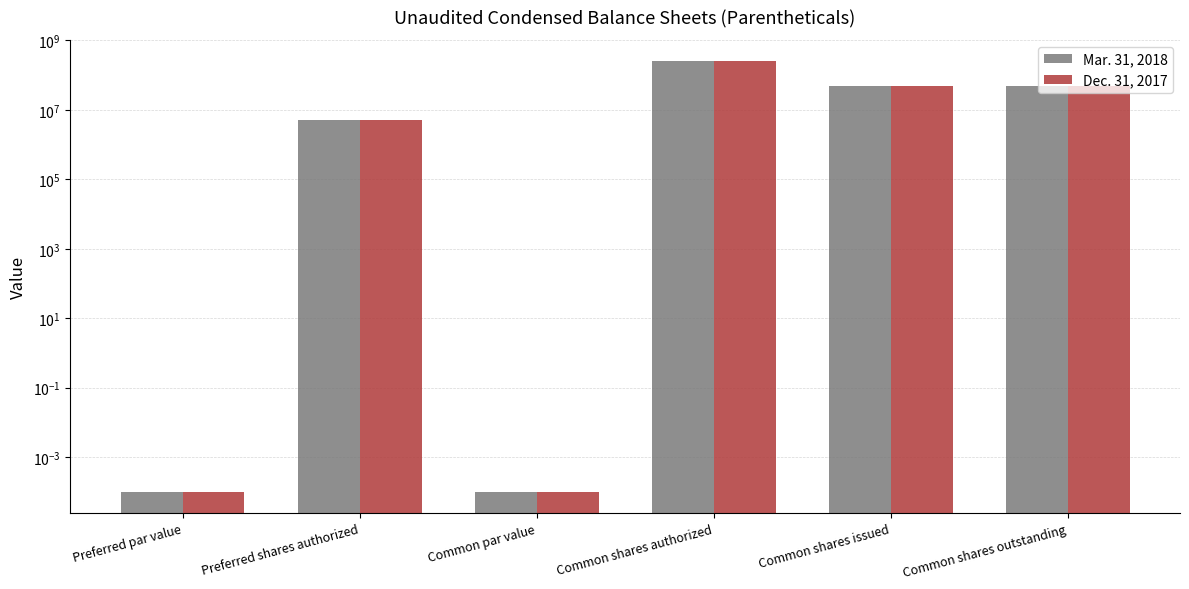

What is the label of the 4th bar from the left?

Common shares authorized